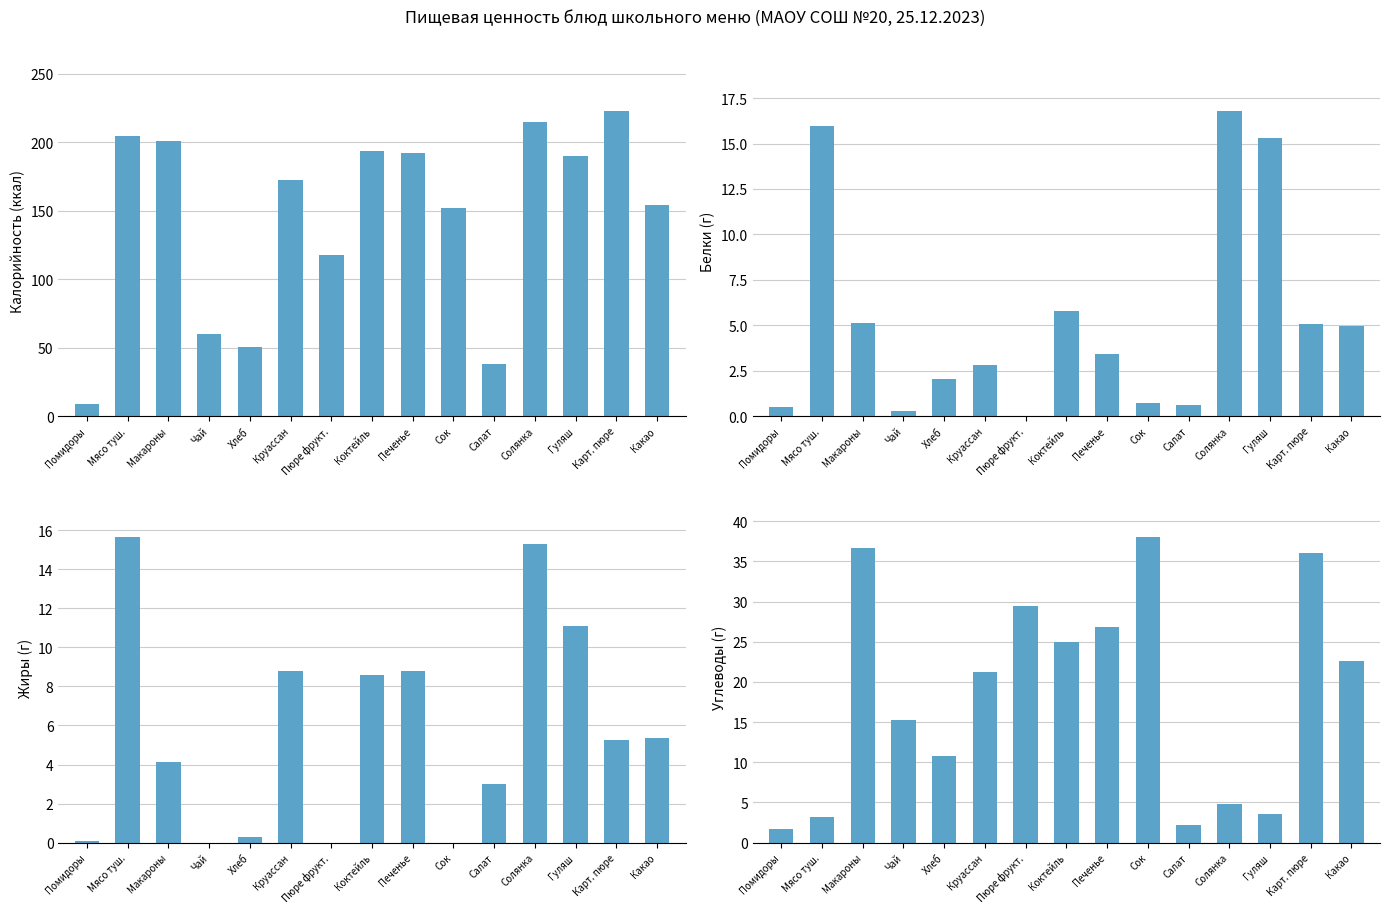

Which series has the widest spread of values?

Калорийность